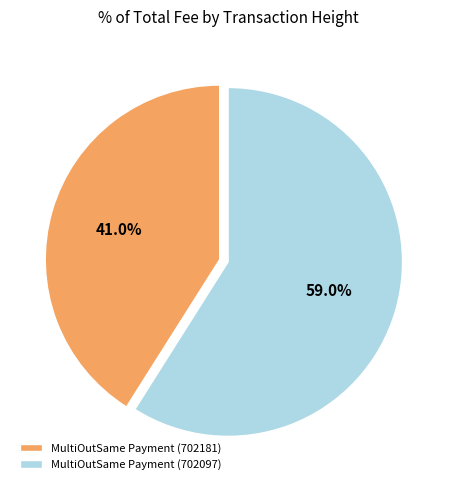

Count the number of slices in the pie.

2